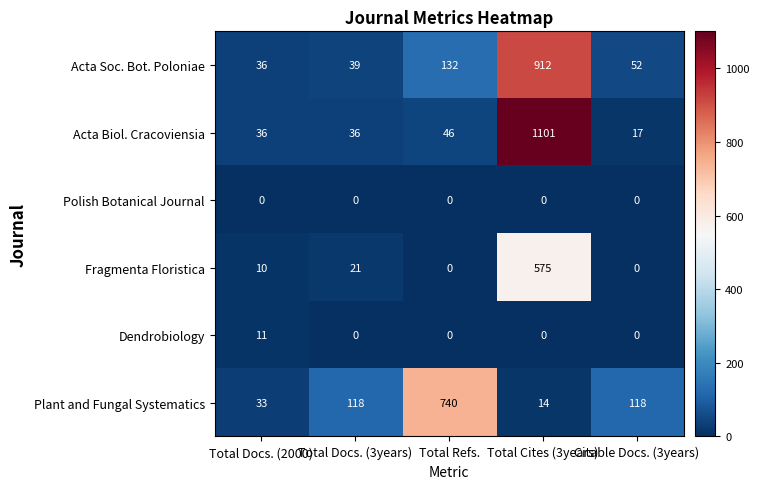

Read the Acta Biol. Cracoviensia value at Total Docs. (2000), to the nearest 50.

50